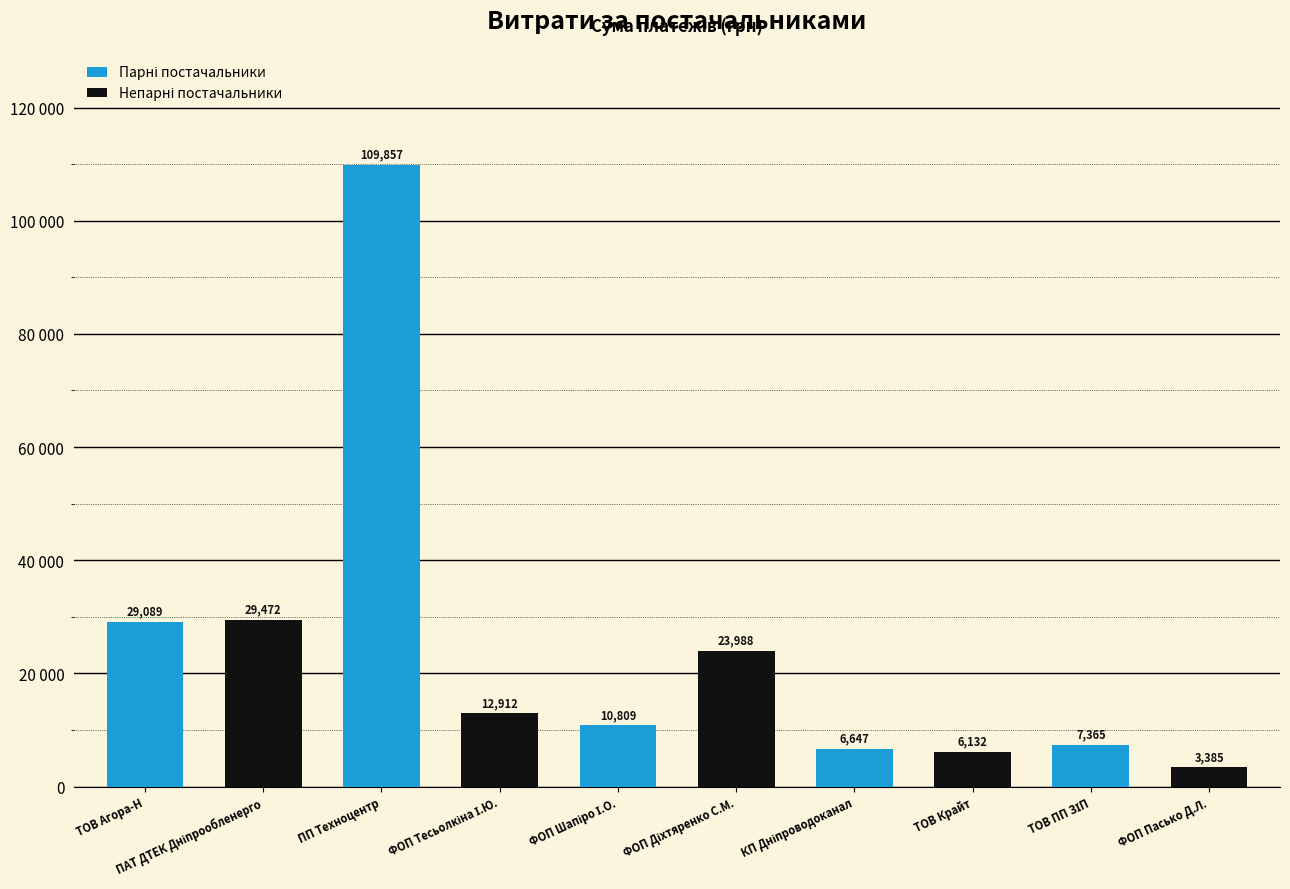

What is the difference between the values at ТОВ Крайт and КП Дніпроводоканал?

515.1